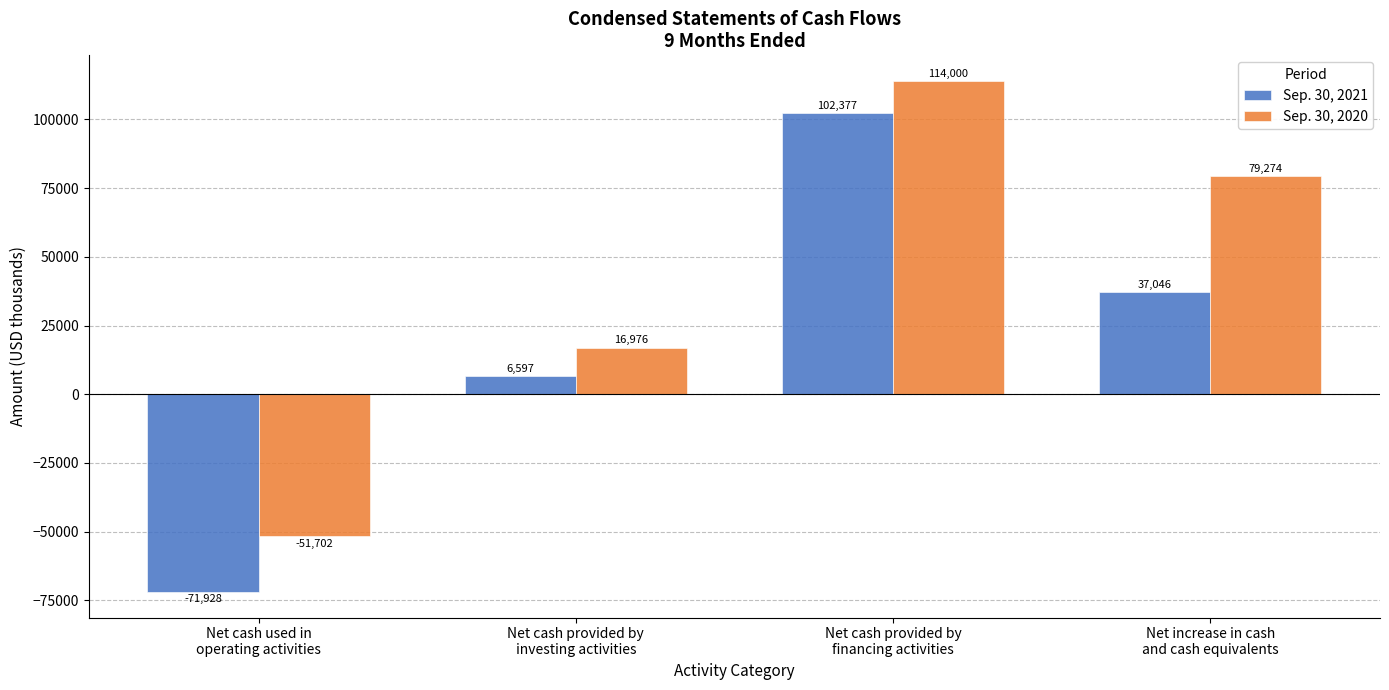

How many data points in Sep. 30, 2020 are less than 79274?

2